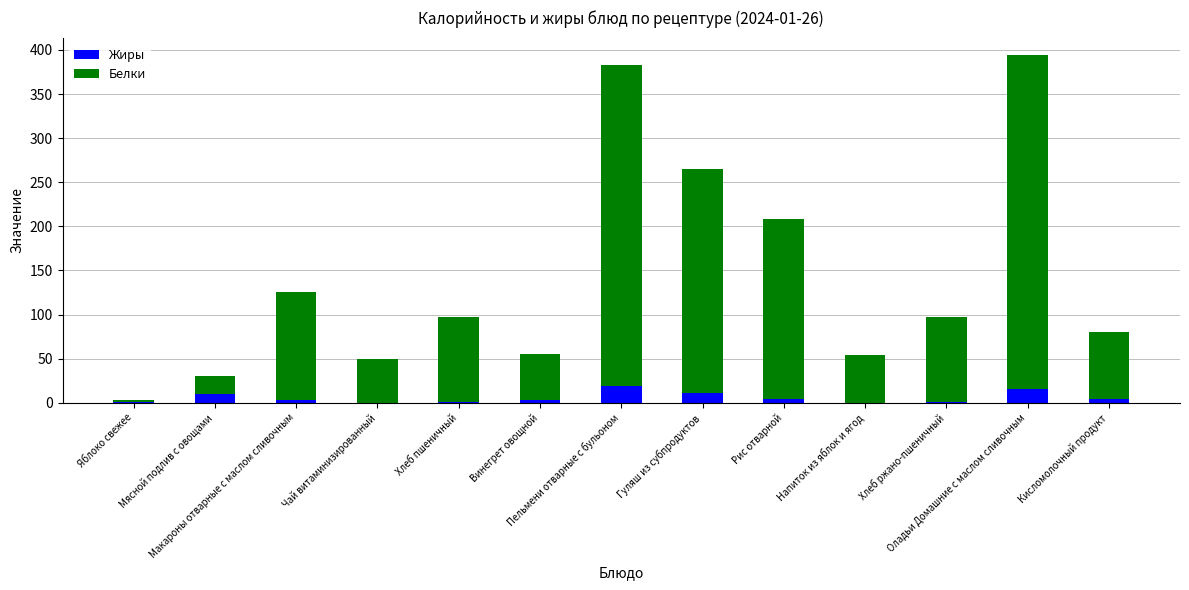

What is the highest value of the Жиры series?

18.7